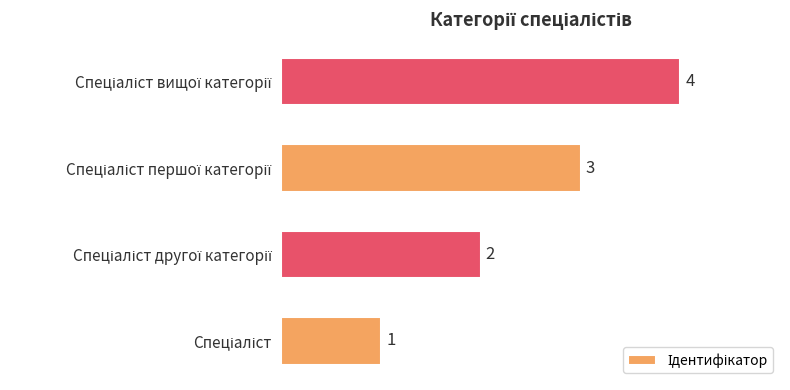

What is the sum of all values?

10